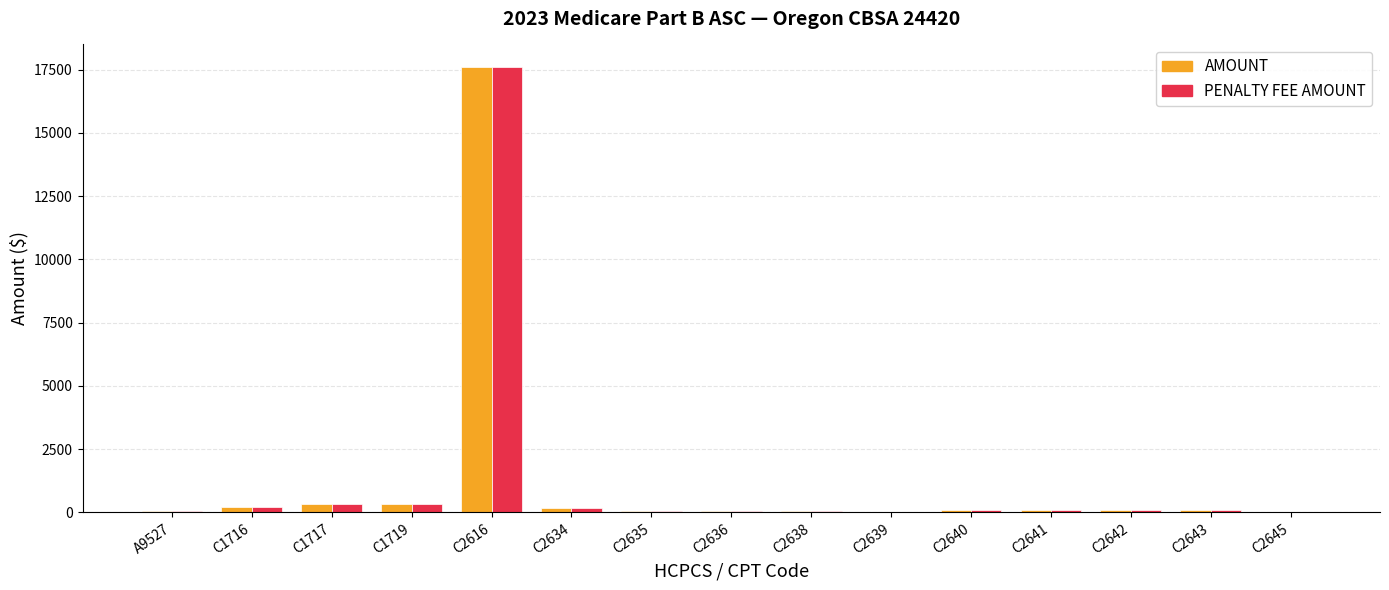

What is the sum of the AMOUNT values at C2645 and C2639?

40.0